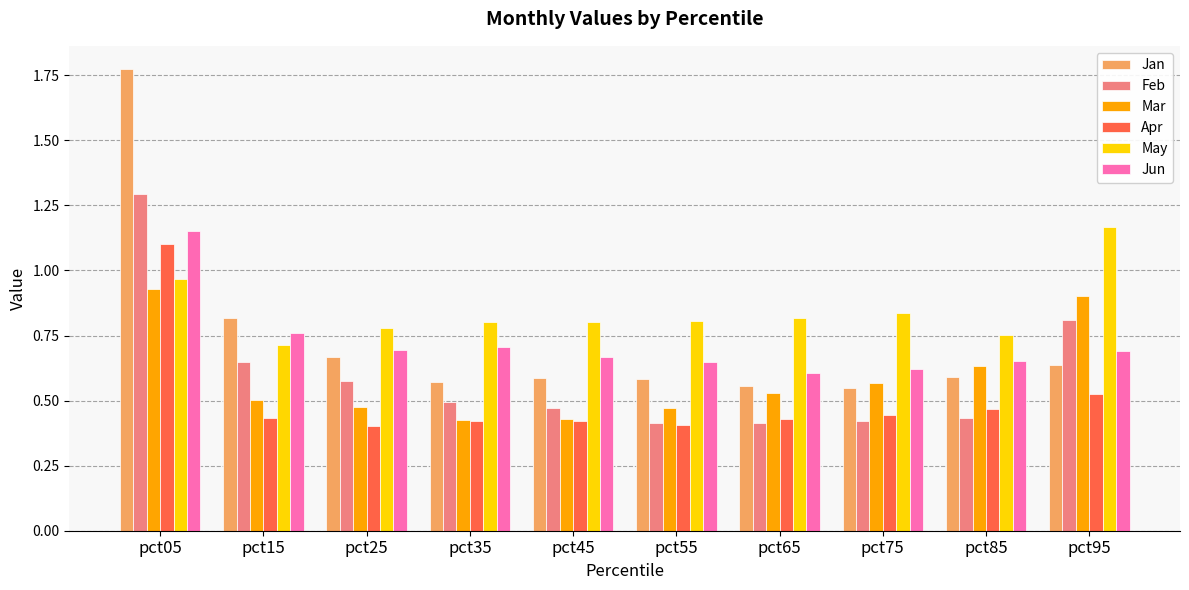

What is the difference between the second highest and minimum values in the May series?

0.3